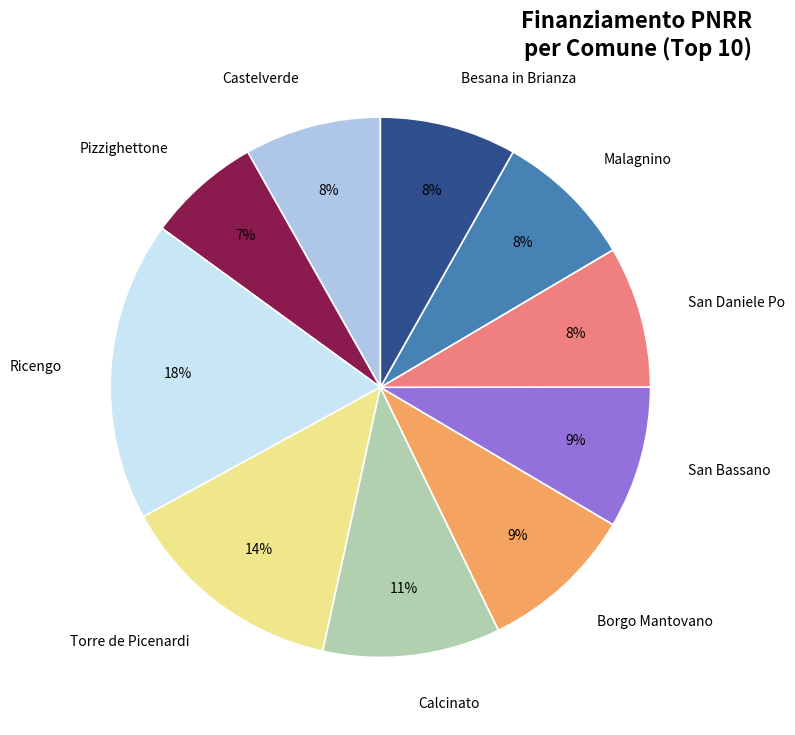

Does Ricengo represent more than half of the total?

No